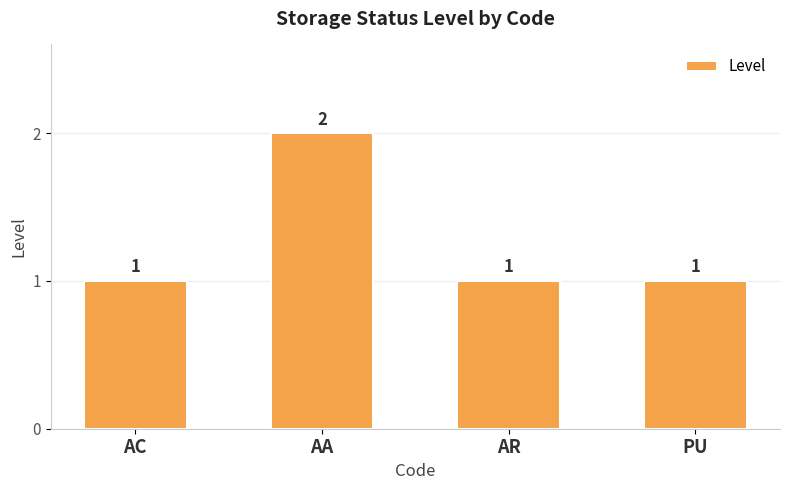

True or false: the data shows 2 at AR.

False